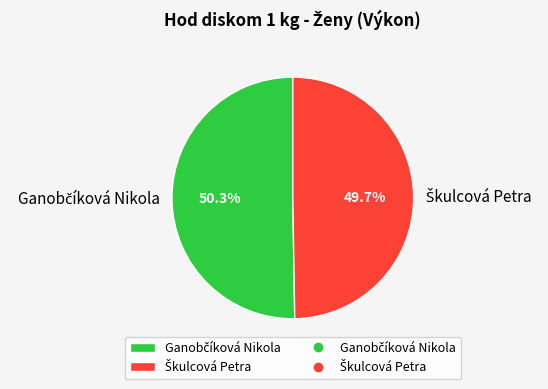

Is there a majority slice in this chart?

Yes